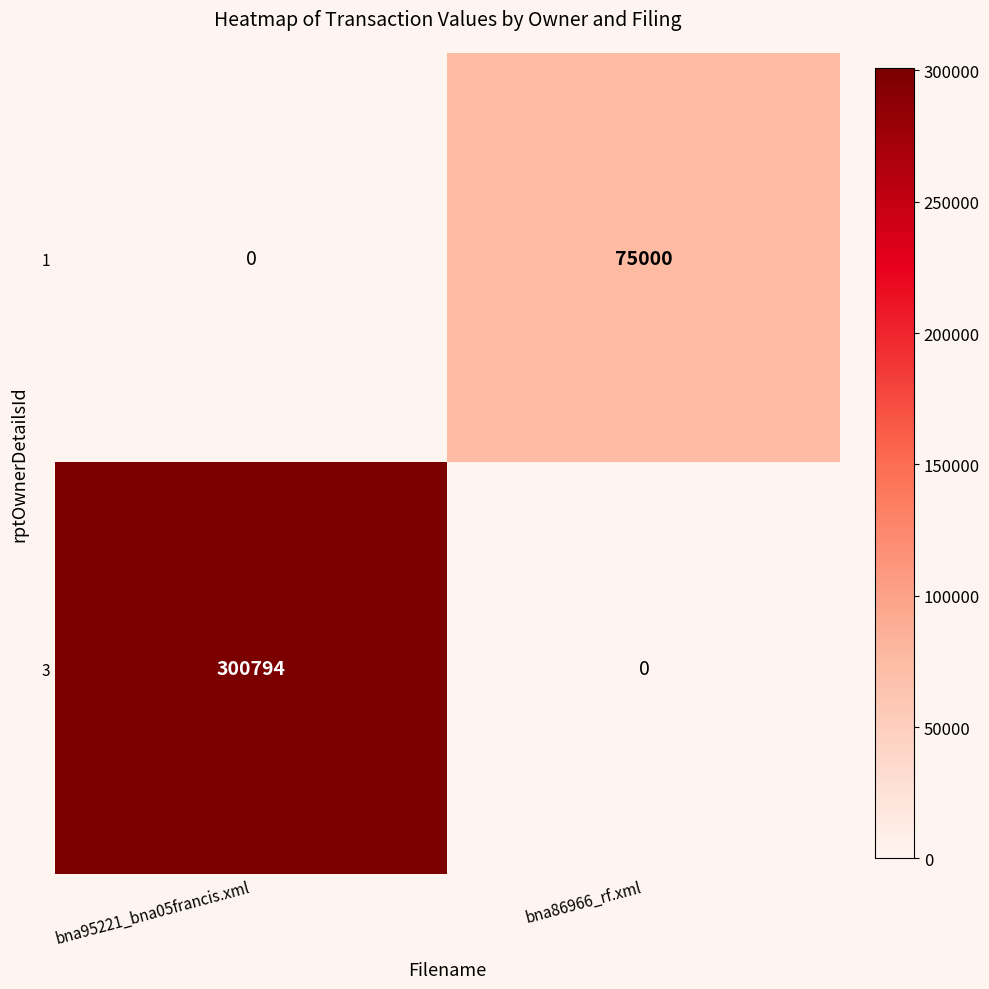

Reading right to left, transcribe all the data shown in this chart.

1: bna86966_rf.xml=75000	bna95221_bna05francis.xml=0
3: bna86966_rf.xml=0	bna95221_bna05francis.xml=300794